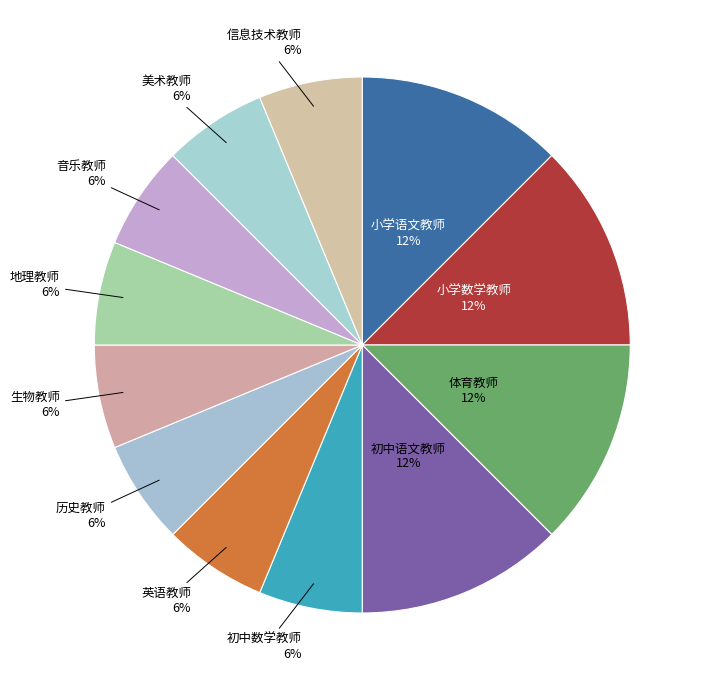

Is there a majority slice in this chart?

No